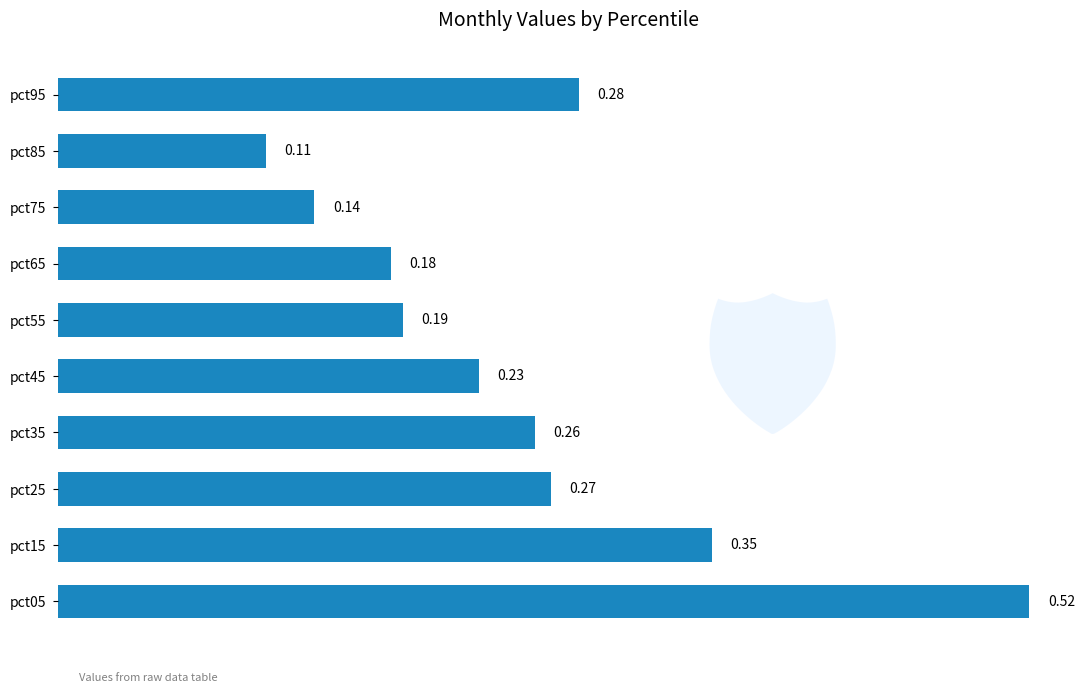

Which has a higher value, pct55 or pct65?

pct55